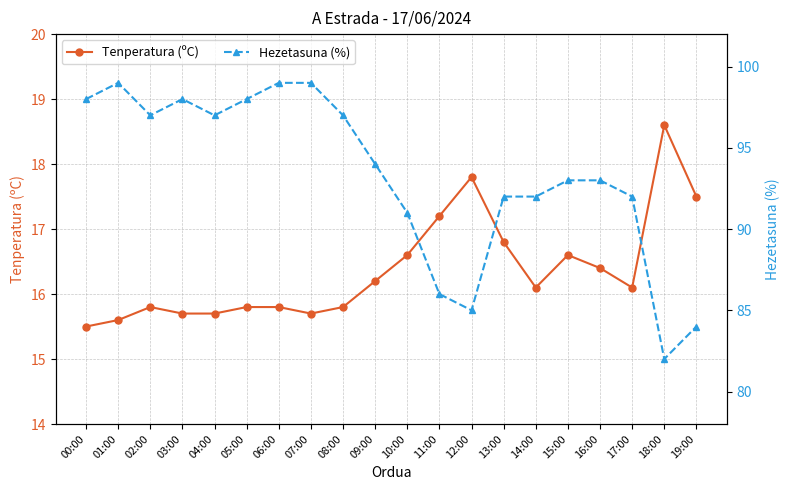

How many data points does each series have?

20